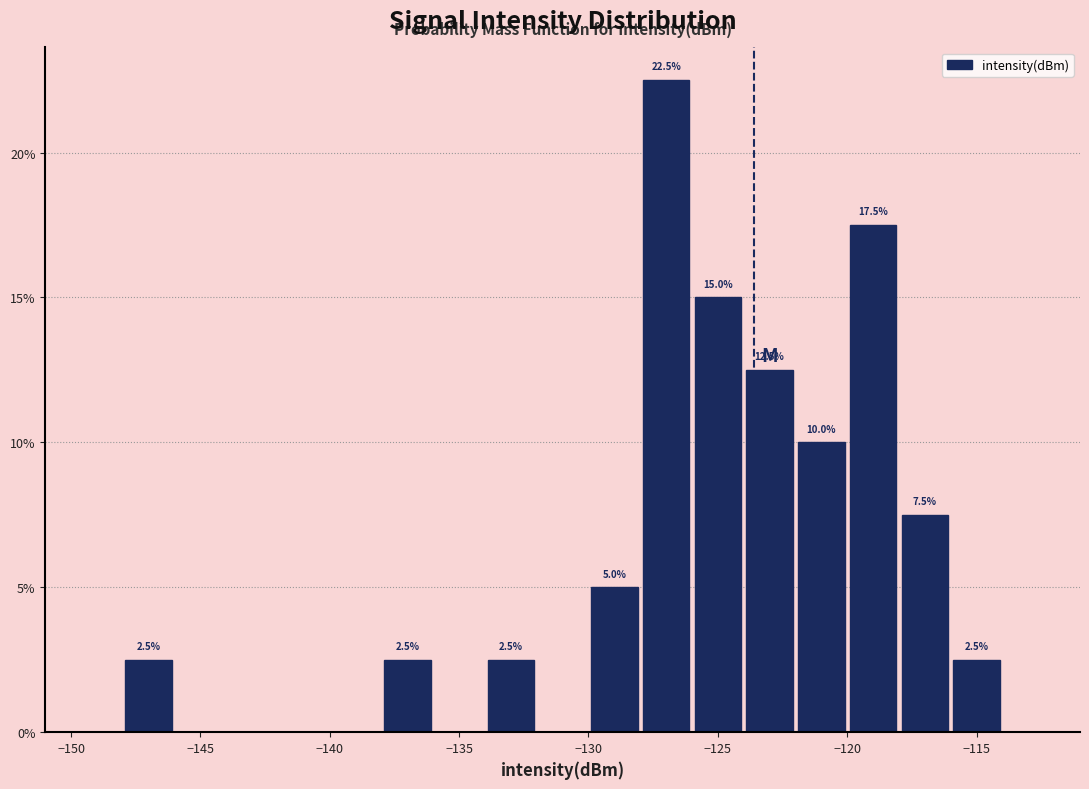

Over which range of the x-axis is the bar tallest?

-128 to -126